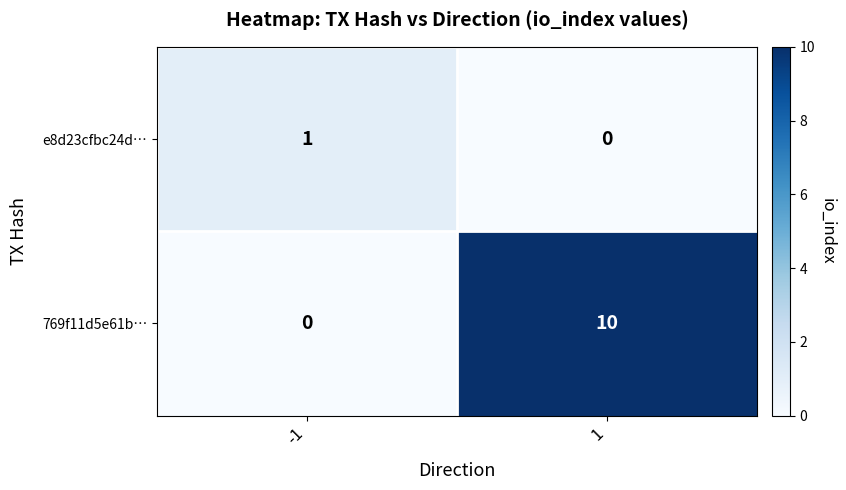

The e8d23cfbc24d… series shows -1 at 1. True or false?

False